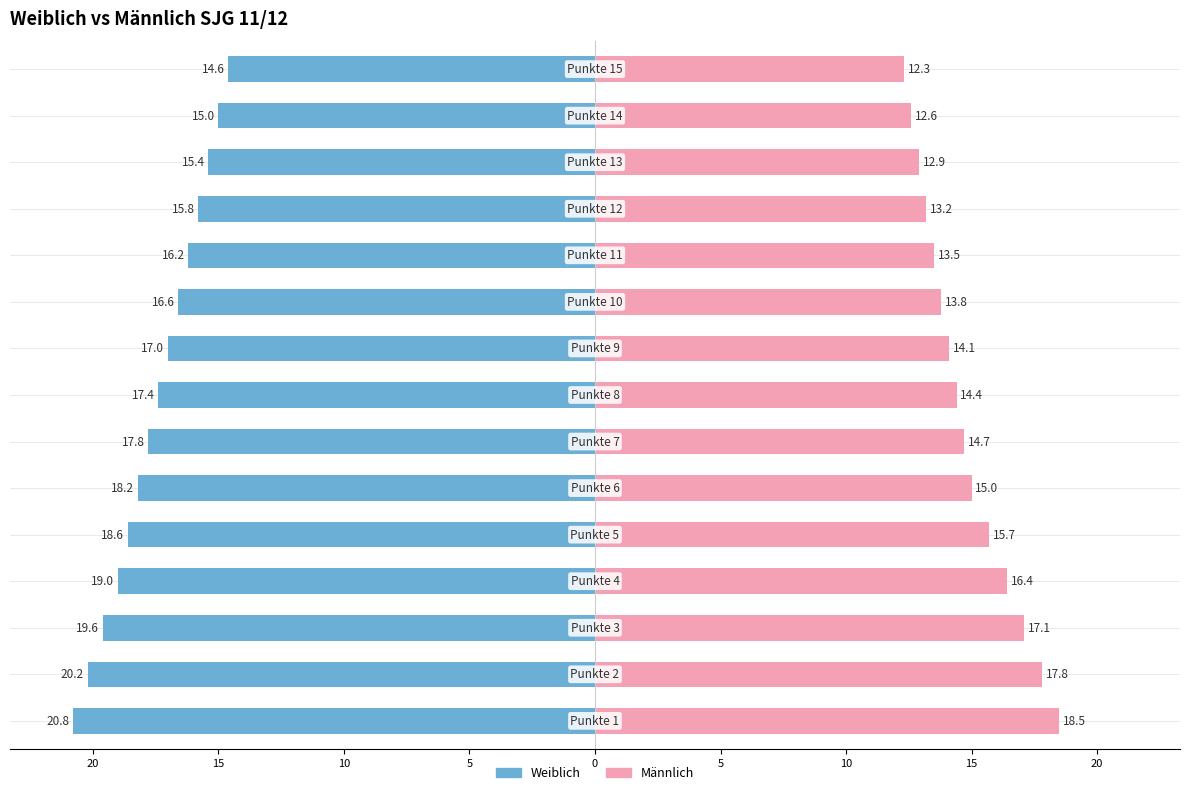

What are all the series names shown in the legend?

Weiblich, Männlich